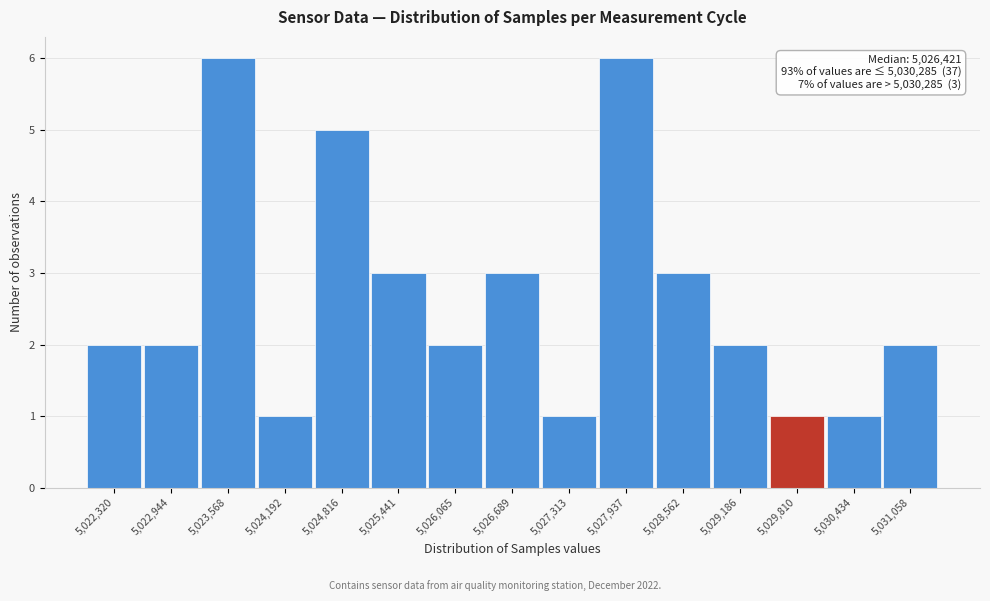

Reading left to right, transcribe all the data shown in this chart.

2	2	6	1	5	3	2	3	1	6	3	2	1	1	2